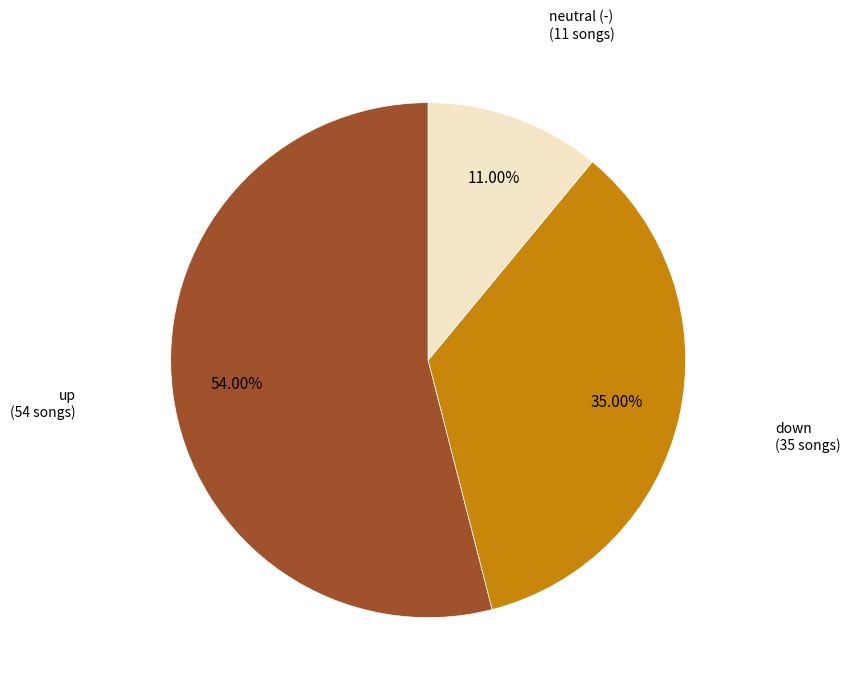

How many slices are in this pie chart?

3